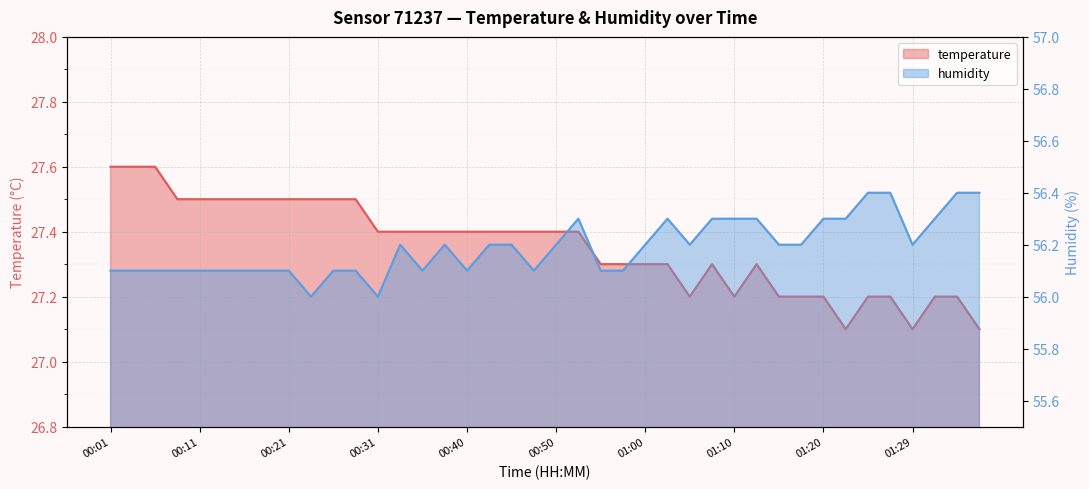

What are all the series names shown in the legend?

temperature, humidity